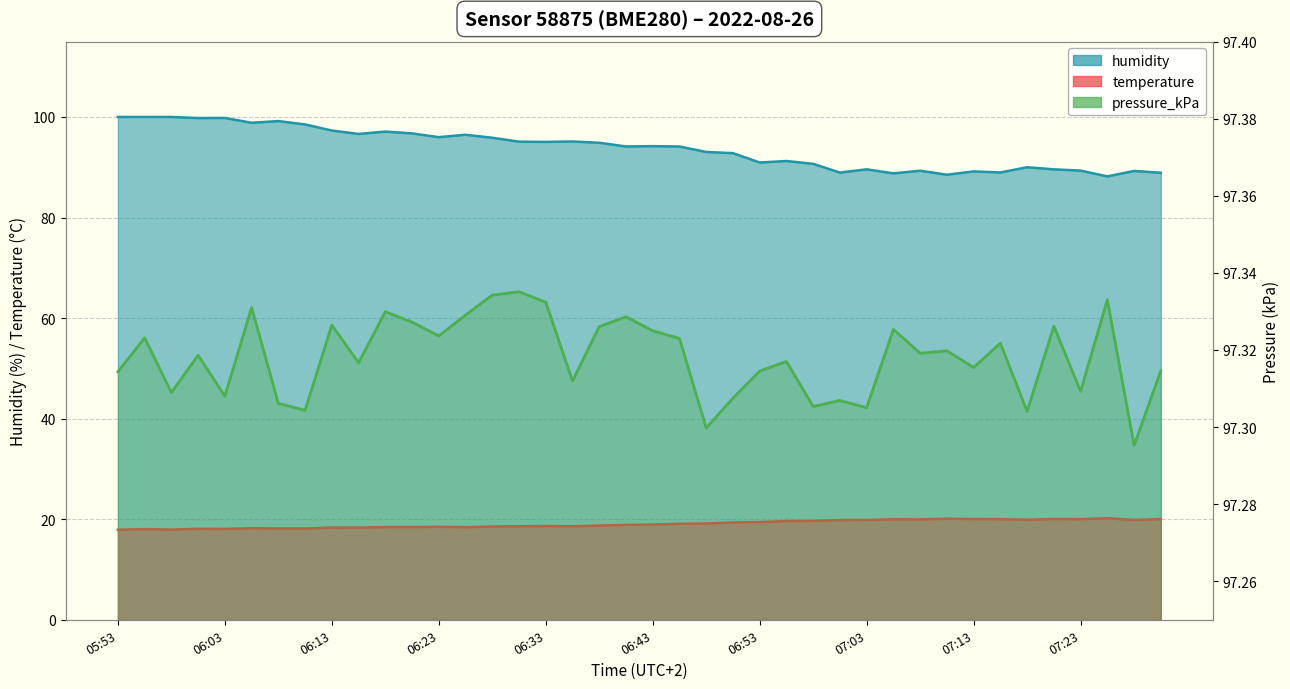

How many lines are shown in the chart?

3